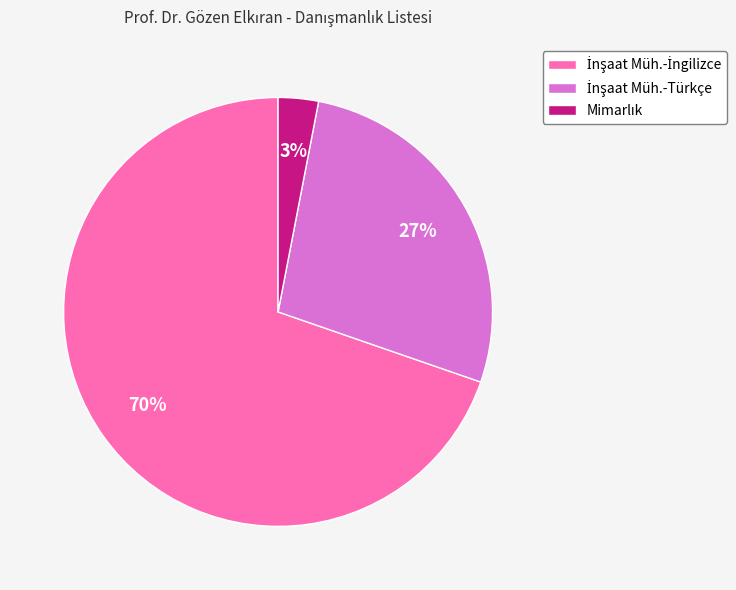

Is there a majority slice in this chart?

Yes